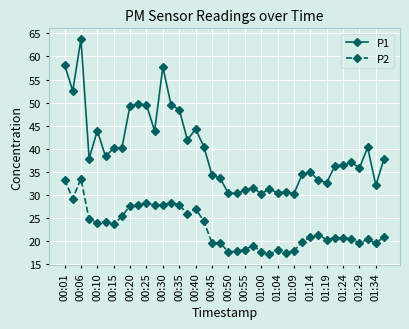

True or false: P2 and P1 intersect in this chart.

False